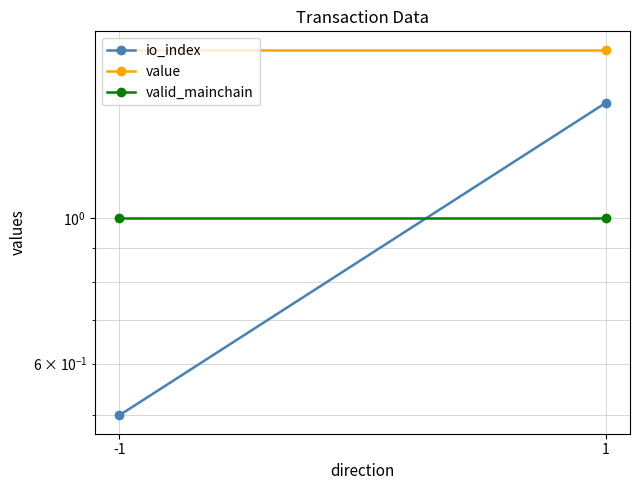

The valid_mainchain series shows 1.7 at 1. True or false?

False